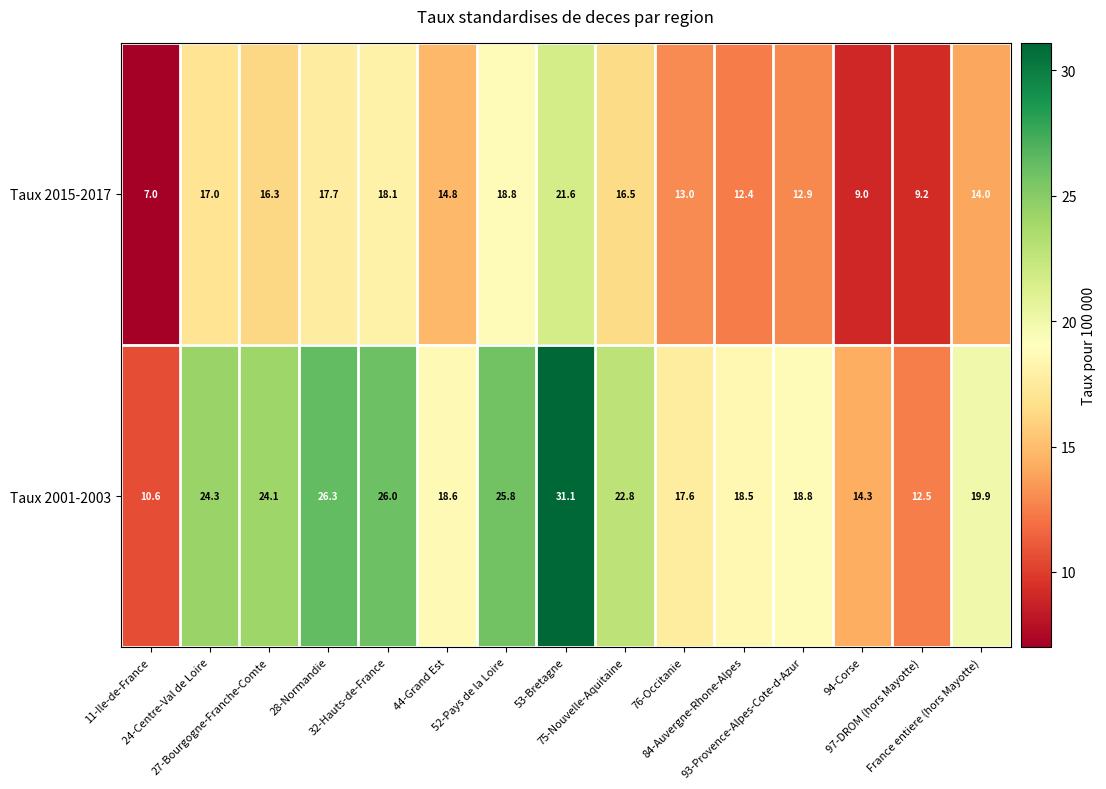

What is the sum of all Taux 2015-2017 values?

218.3